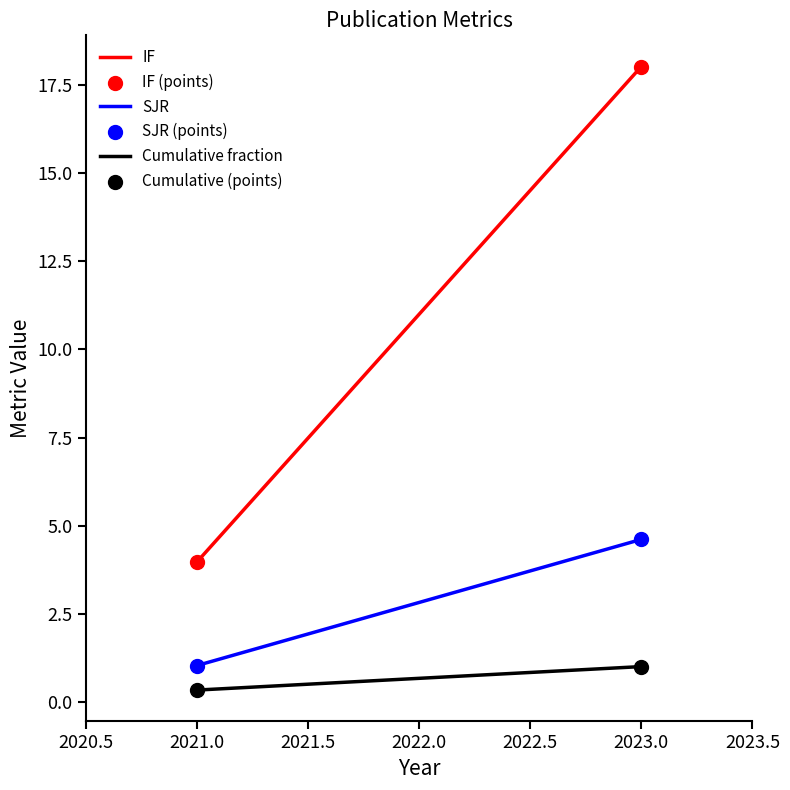

Across all data points, what is the average Y value?

4.8